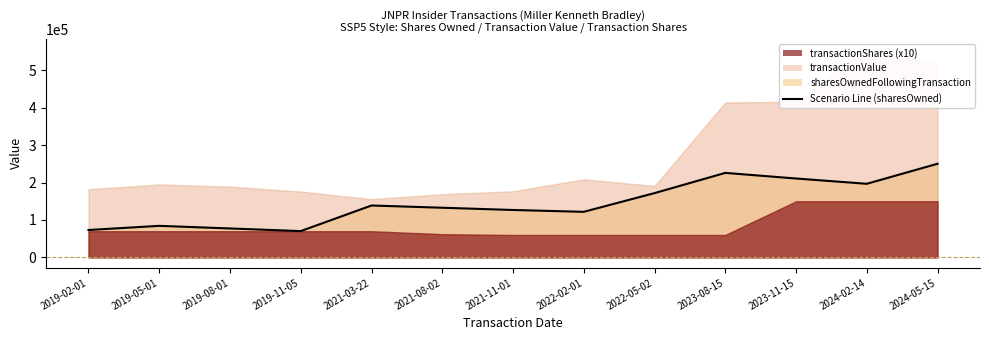

True or false: there are more than 2 points higher than both neighbors.

True